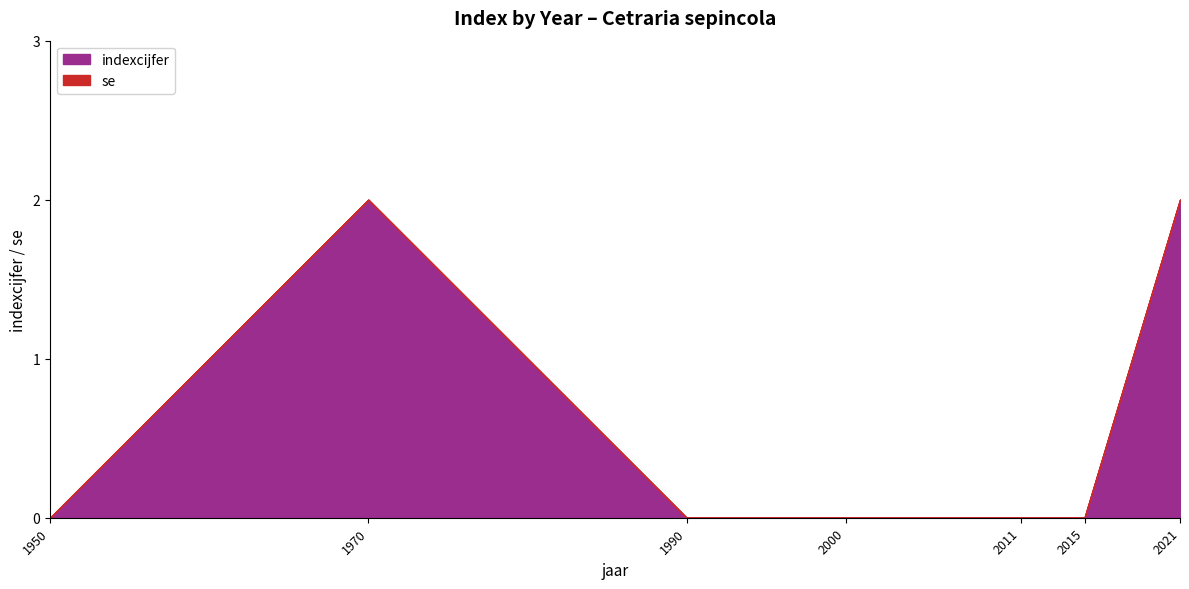

How many interior local peaks (higher than both neighbors) does the data have?

1